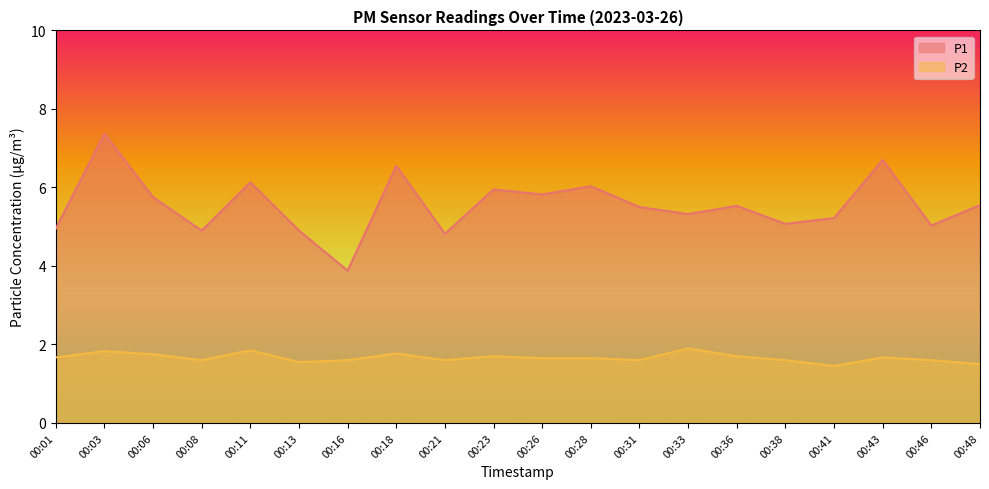

Rank the series by their maximum value, from highest to lowest.

P1, P2